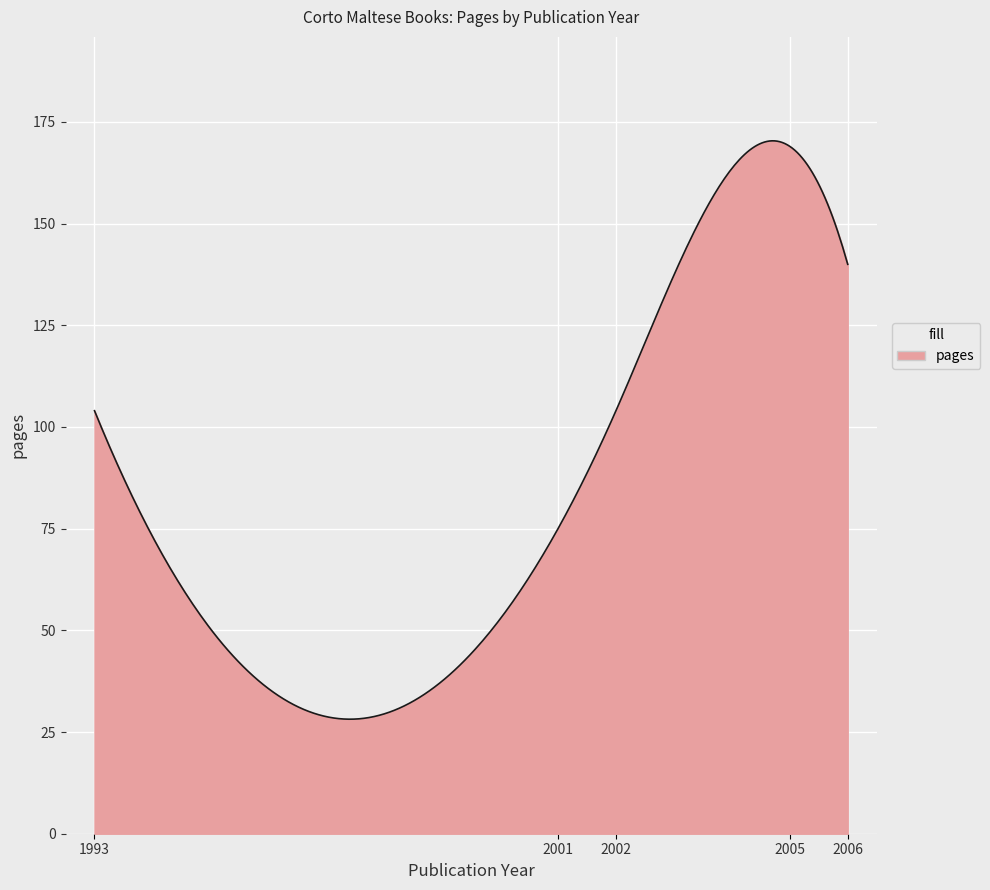

What is the minimum value shown in the chart?

28.2